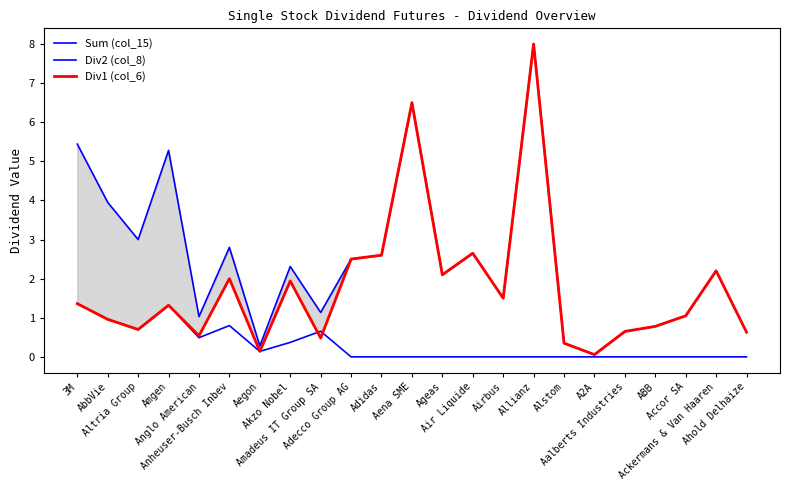

At which category does Div1 (col_6) reach its first local valley?

Altria Group